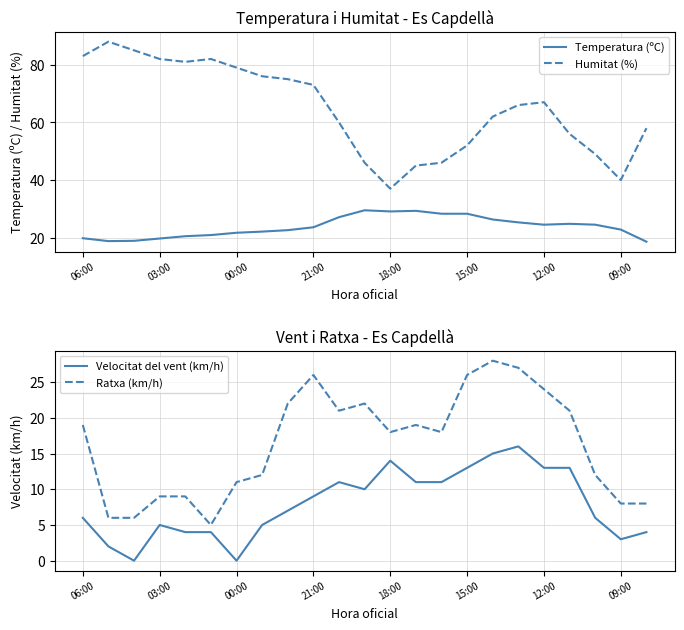

Is it true that Humitat (%) equals 107.0 at 21:00?

False